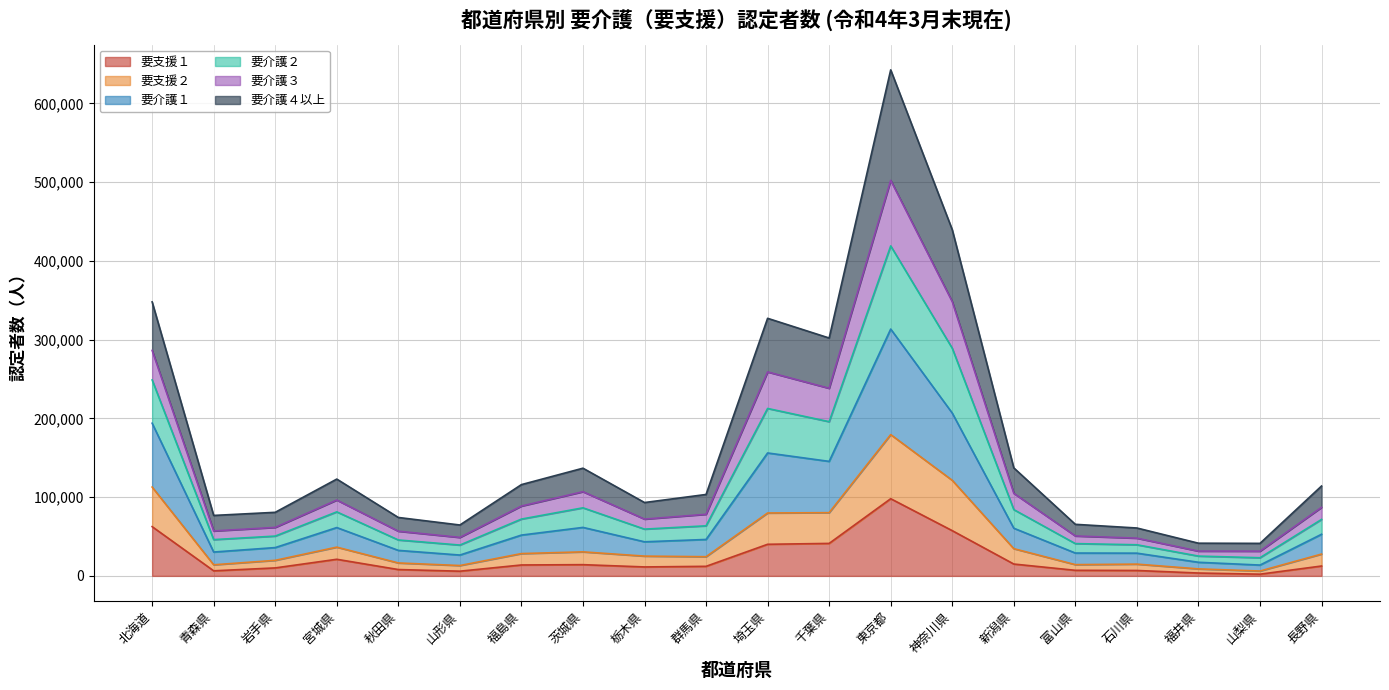

What is the label of the 20th point from the right?

北海道